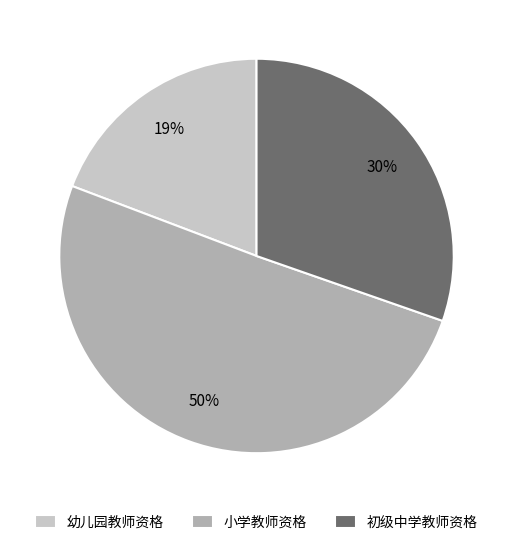

What is the smallest slice in the pie chart?

幼儿园教师资格